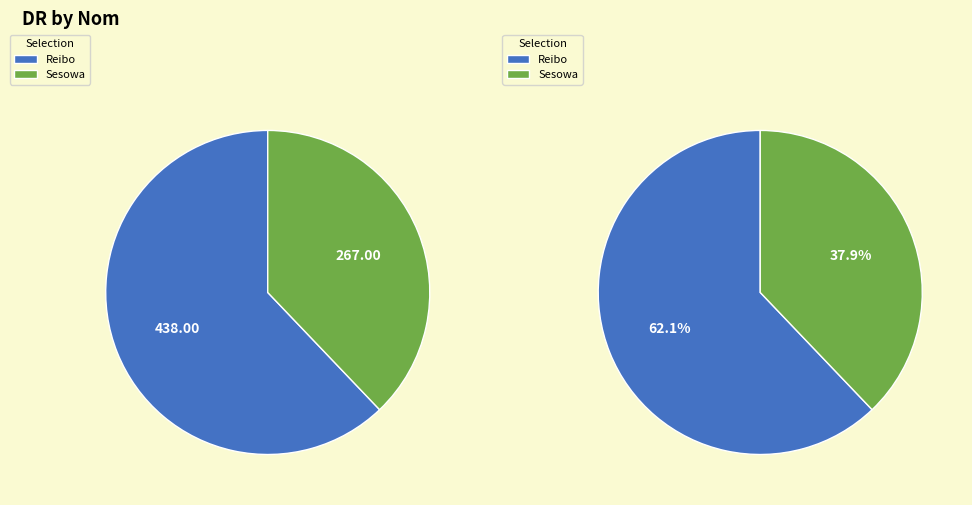

How many slices are in this pie chart?

2